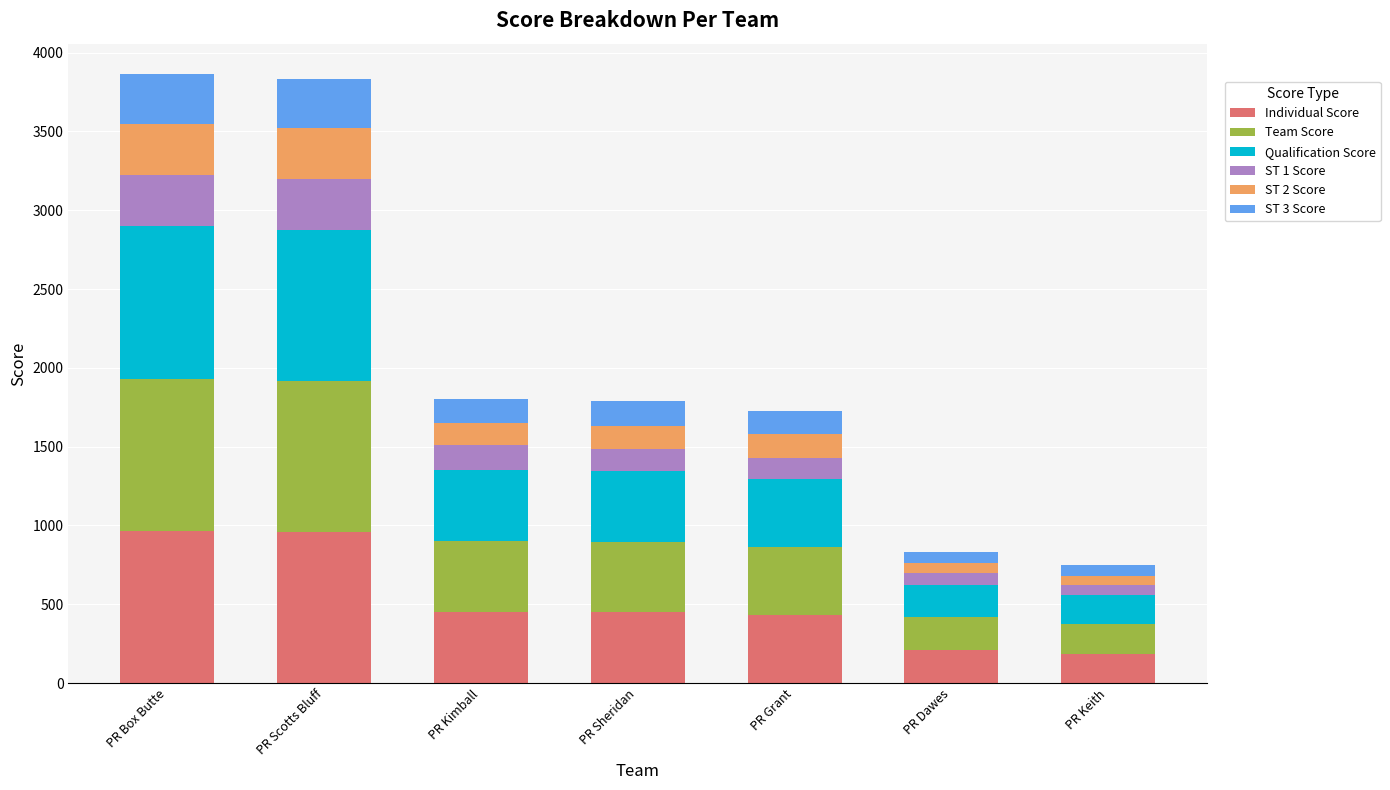

Is it true that Individual Score equals 246 at PR Box Butte?

False